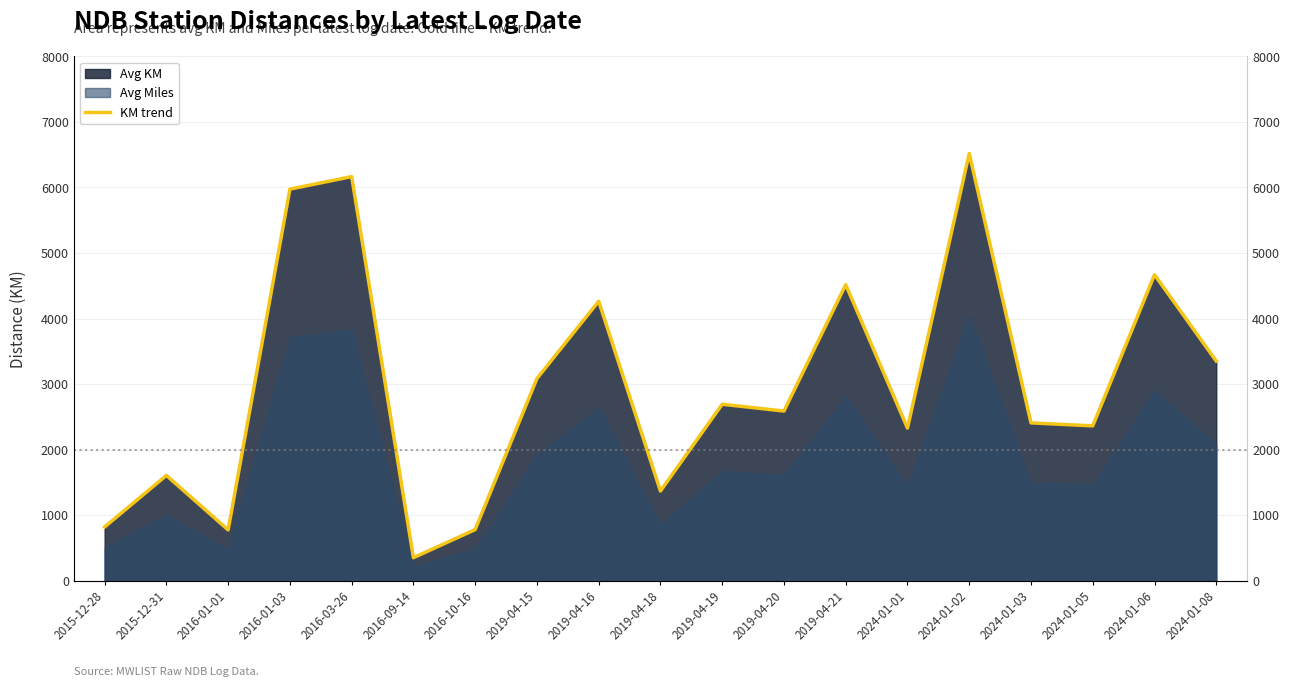

Reading left to right, transcribe all the data shown in this chart.

819.0	1606.0	774.0	5975.0	6166.0	350.0	779.0	3084.0	4264.0	1367.0	2692.0	2588.0	4516.0	2328.0	6519.0	2407.5	2362.0	4668.5	3350.5